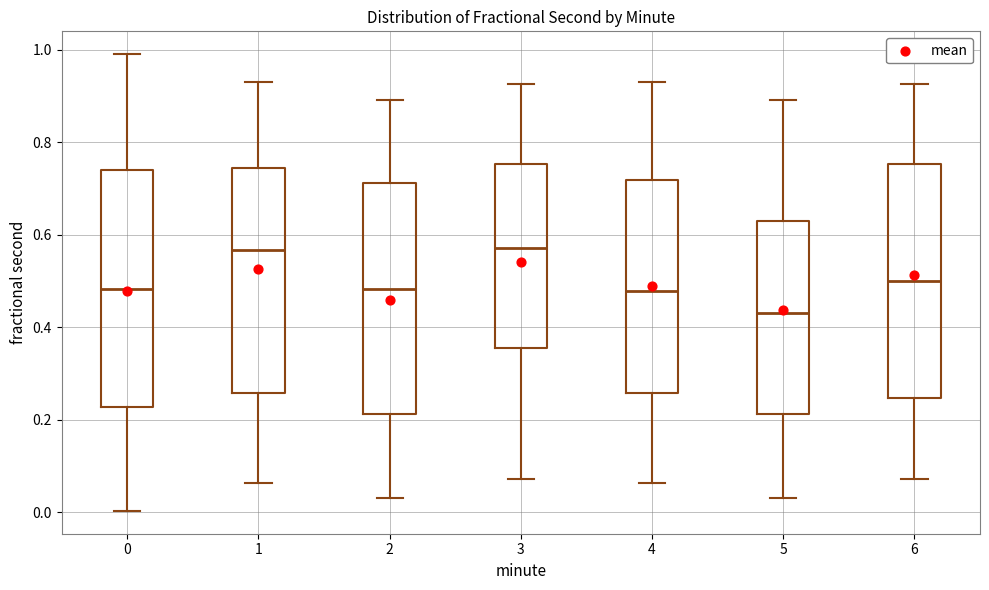

Which box's median line is the lowest?

5